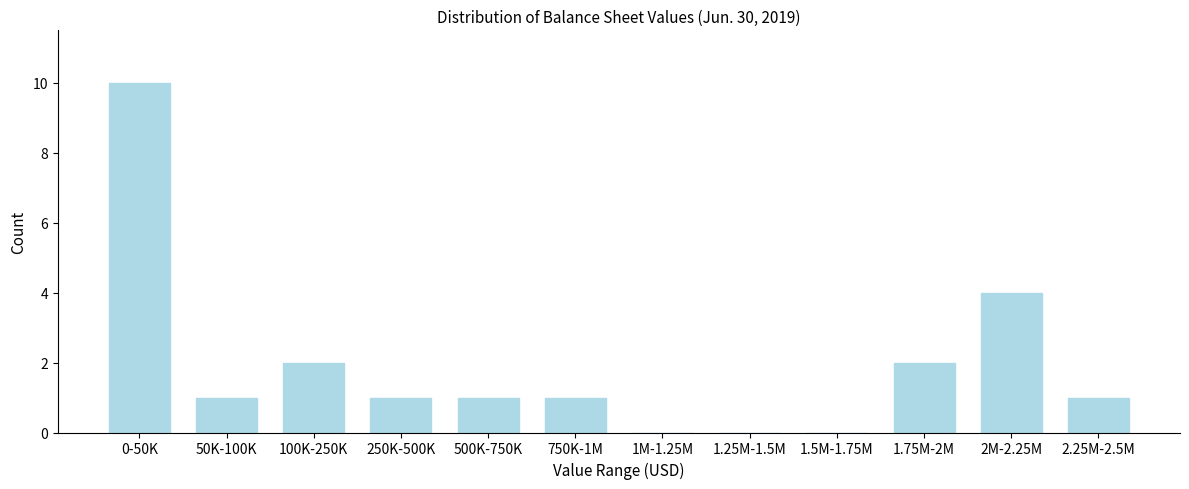

Reading left to right, what are all the values shown in this chart?

0-50K=10	50K-100K=1	100K-250K=2	250K-500K=1	500K-750K=1	750K-1M=1	1M-1.25M=0	1.25M-1.5M=0	1.5M-1.75M=0	1.75M-2M=2	2M-2.25M=4	2.25M-2.5M=1